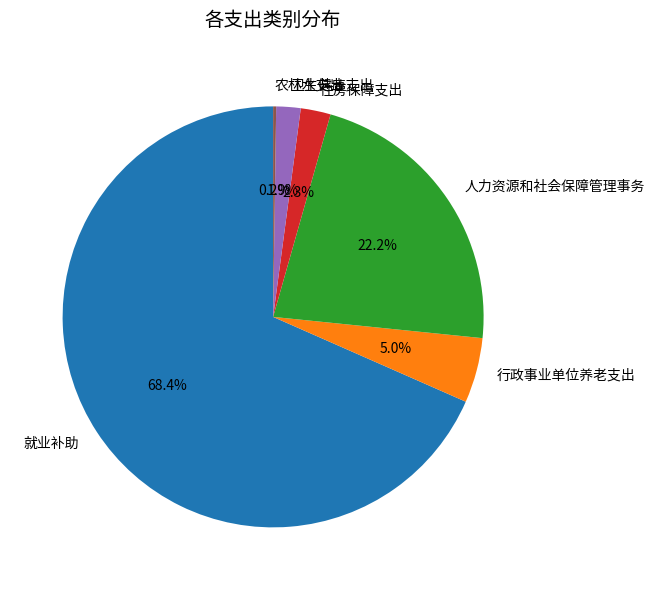

Is it true that 住房保障支出 is 2% of the pie?

True